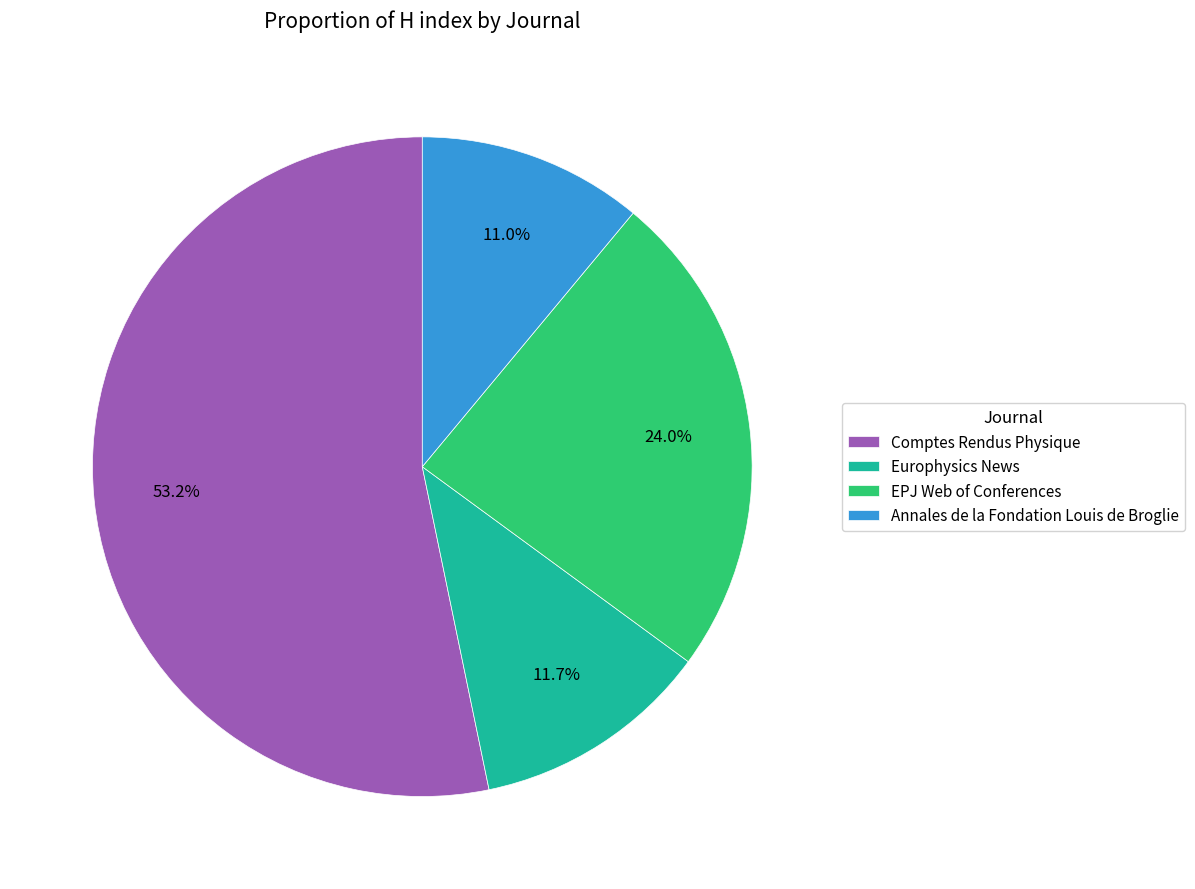

Rank the categories by value from lowest to highest.

Annales de la Fondation Louis de Broglie, Europhysics News, EPJ Web of Conferences, Comptes Rendus Physique